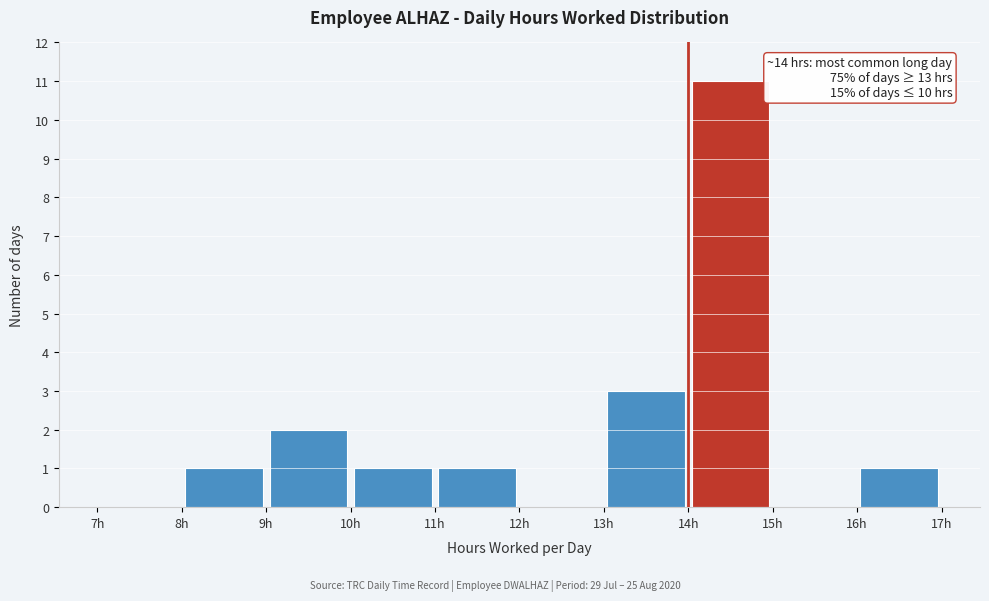

Which range on the x-axis has the tallest bar?

14 to 15